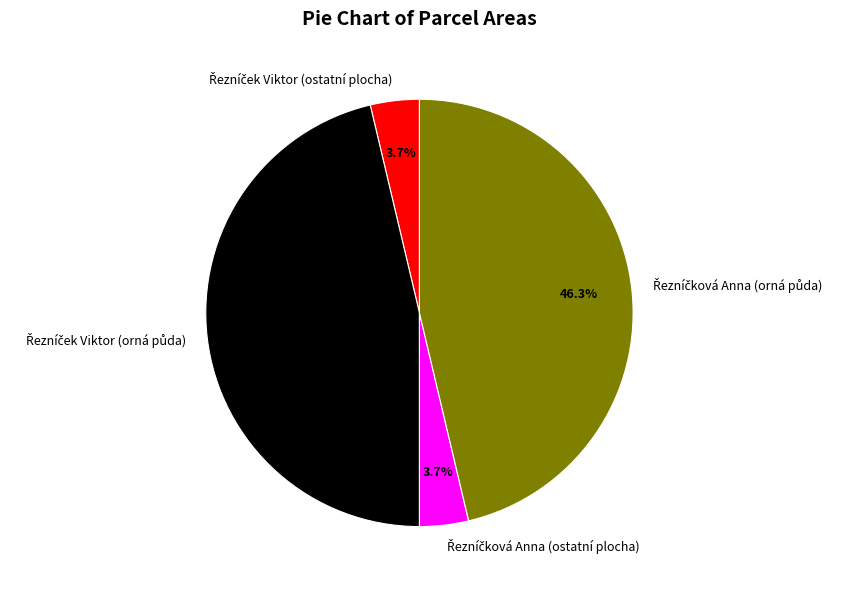

Is there a majority slice in this chart?

No